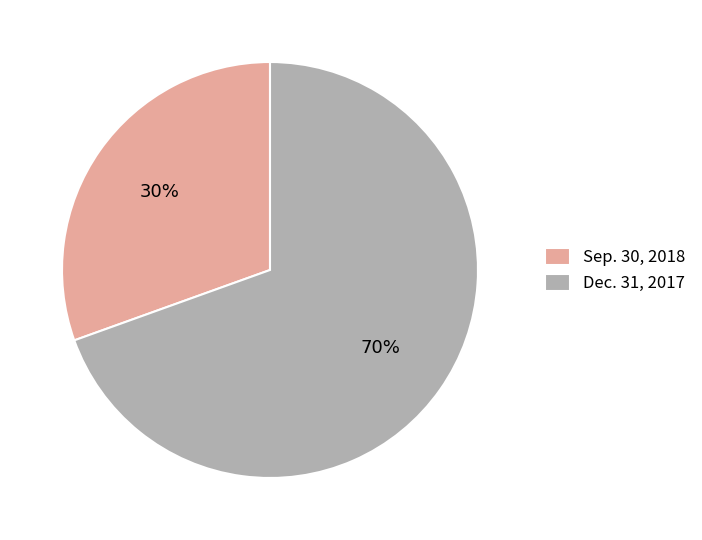

True or false: Sep. 30, 2018 accounts for 30% of the total.

True